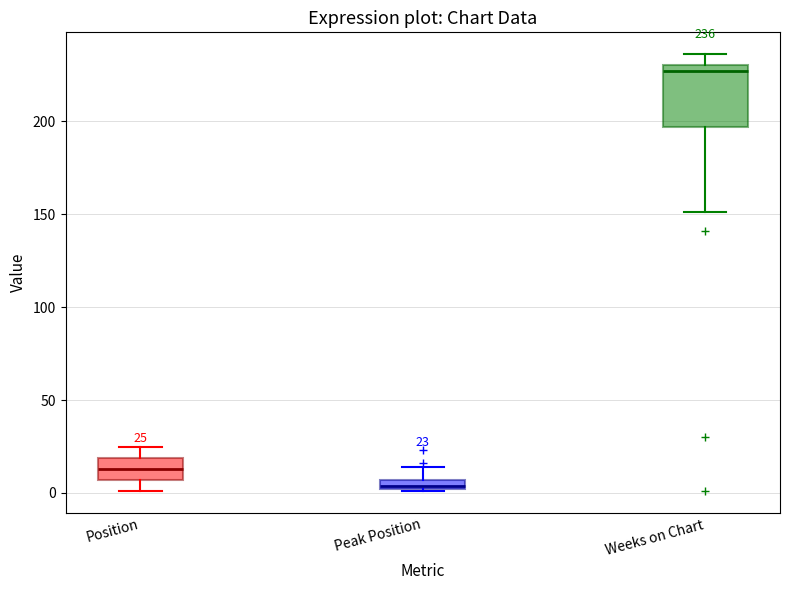

Which box is the tallest, from its lower edge to its upper edge?

Weeks on Chart